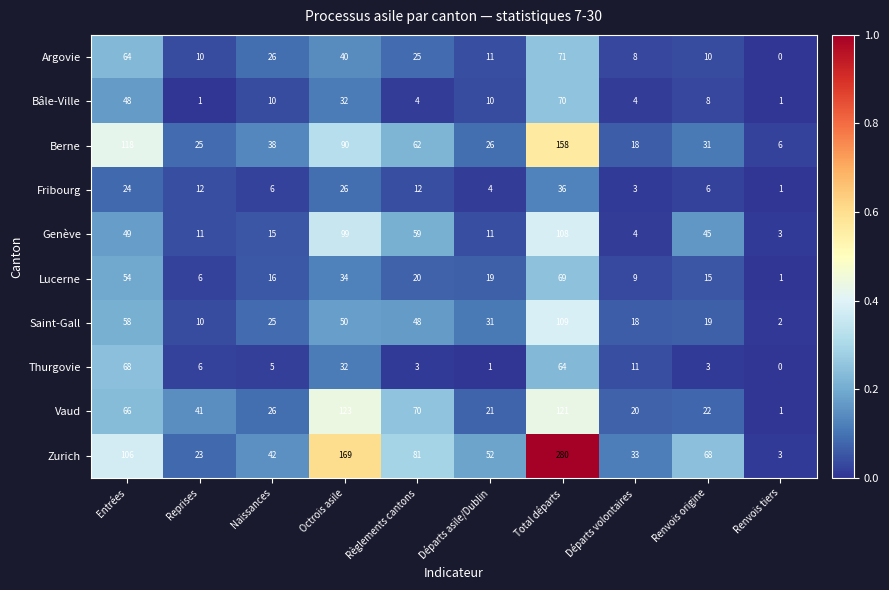

Which category has the highest value across all series?

Total départs